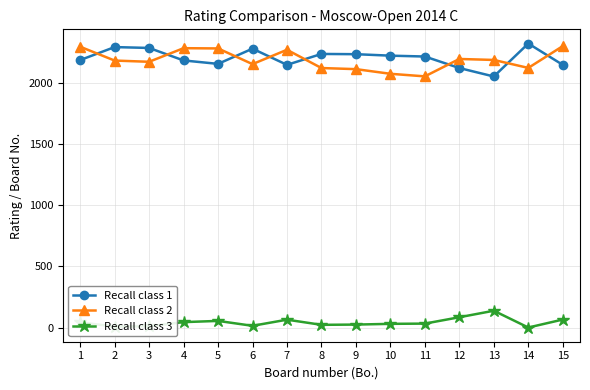

At which category does Recall class 1 reach its first local valley?

5